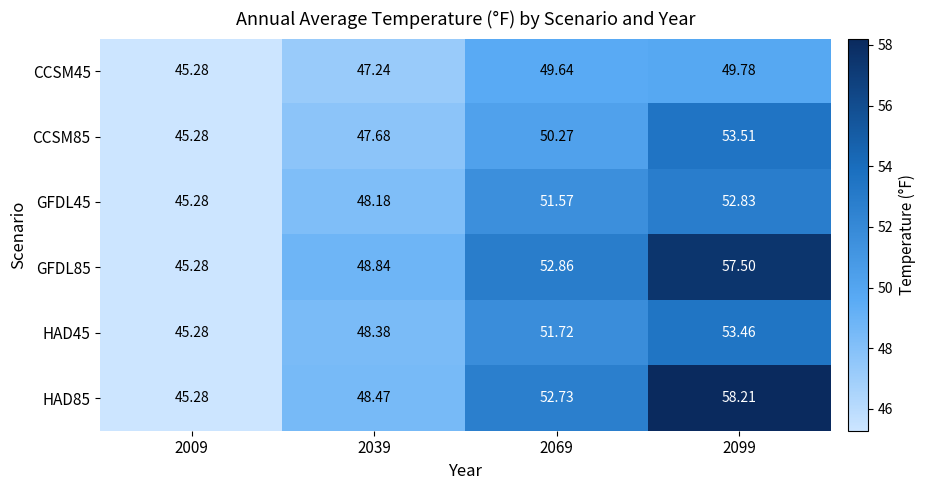

Is the value of CCSM45 at 2069 greater than the value of GFDL85 at 2069?

No